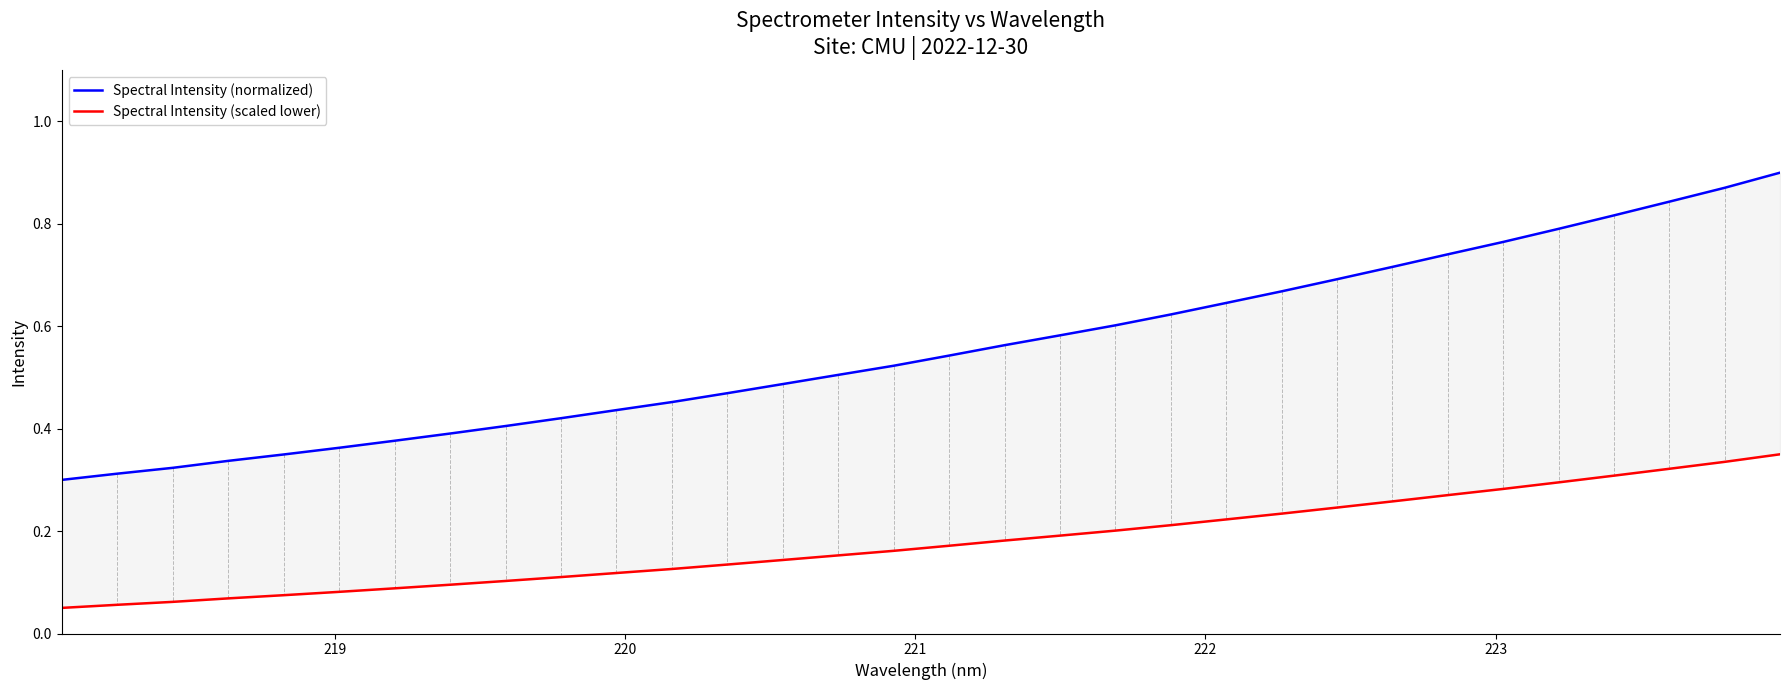

Is this an area chart (filled region under the line)?

No